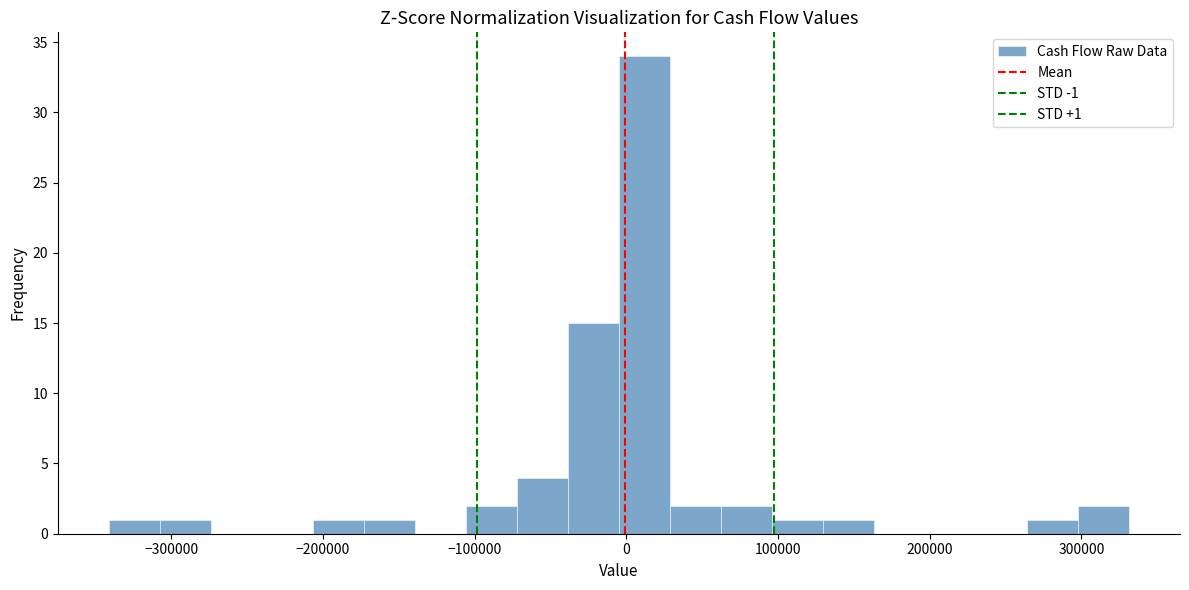

Around what value on the x-axis is the tallest bar? Give the approximate position of its centre, as read against the axis.

10000